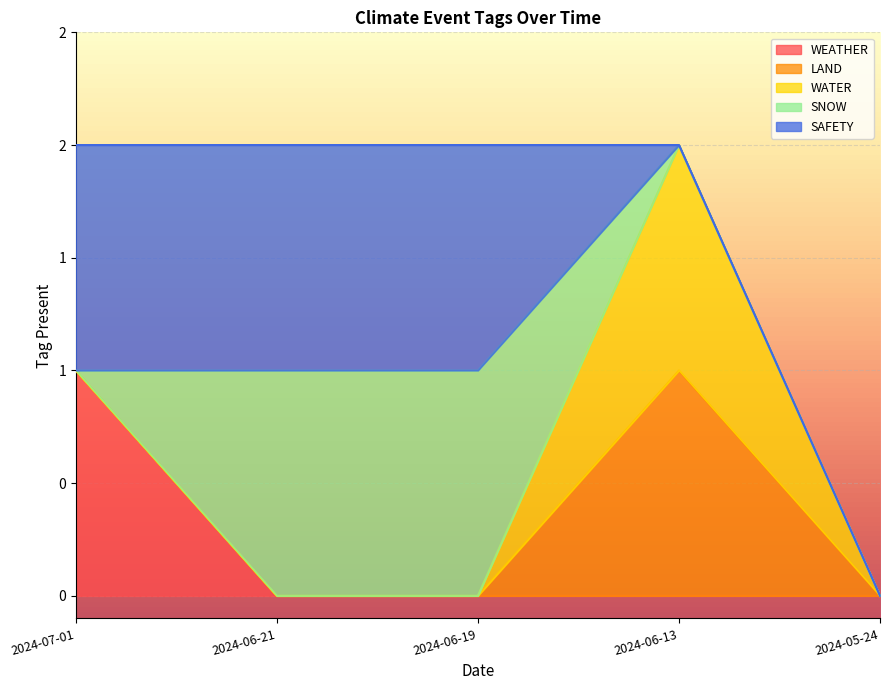

Is the value of WATER at 2024-06-21 greater than the value of LAND at 2024-05-24?

No